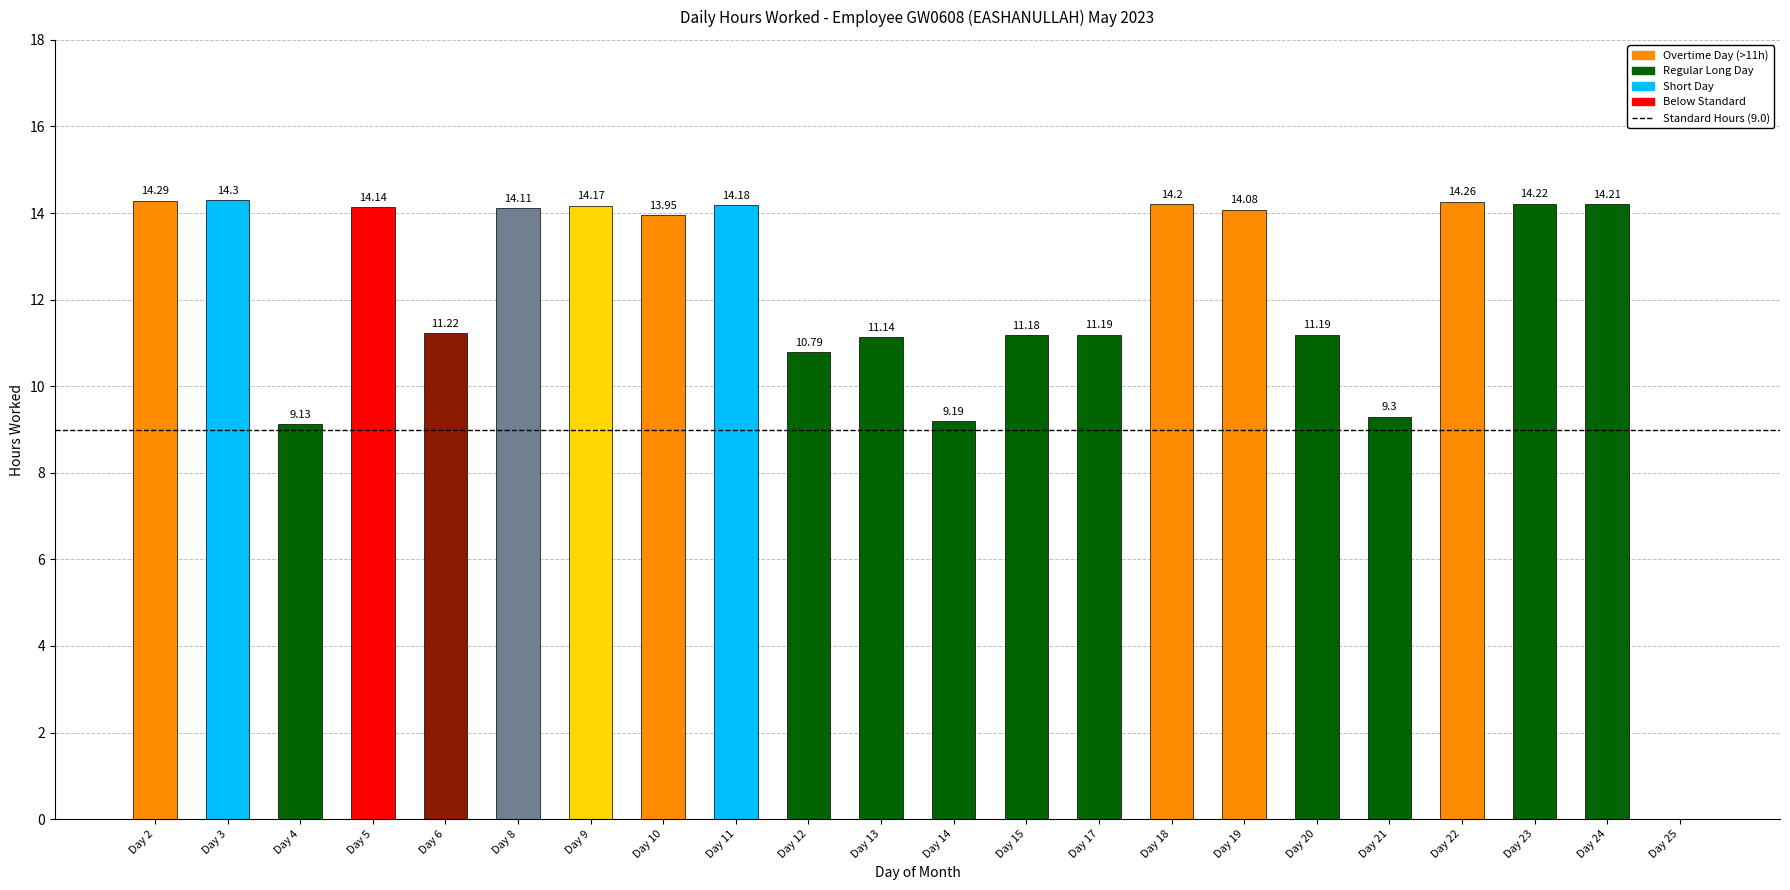

Which has a higher value, Day 2 or Day 19?

Day 2